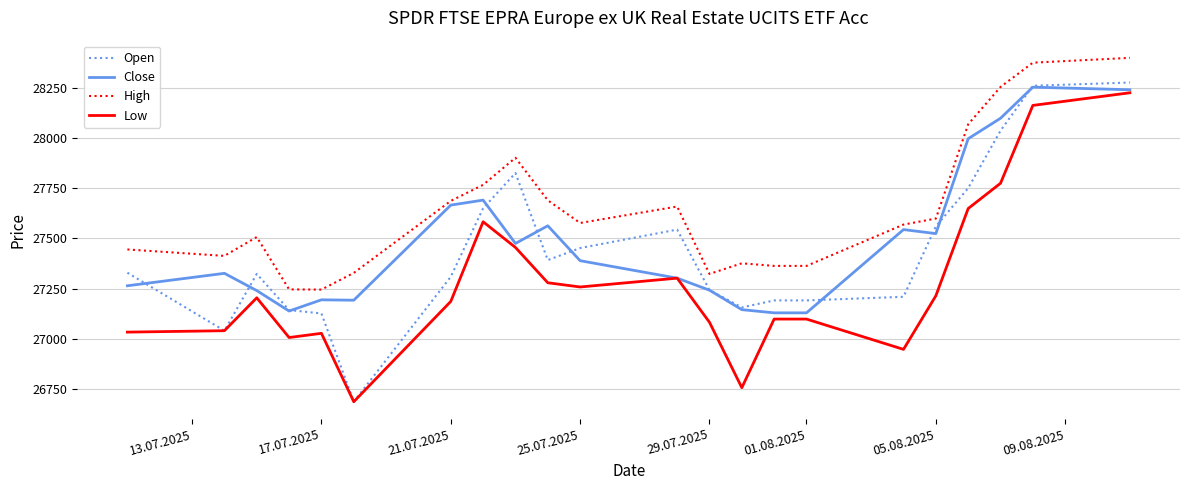

True or false: High and Low cross at least once.

False